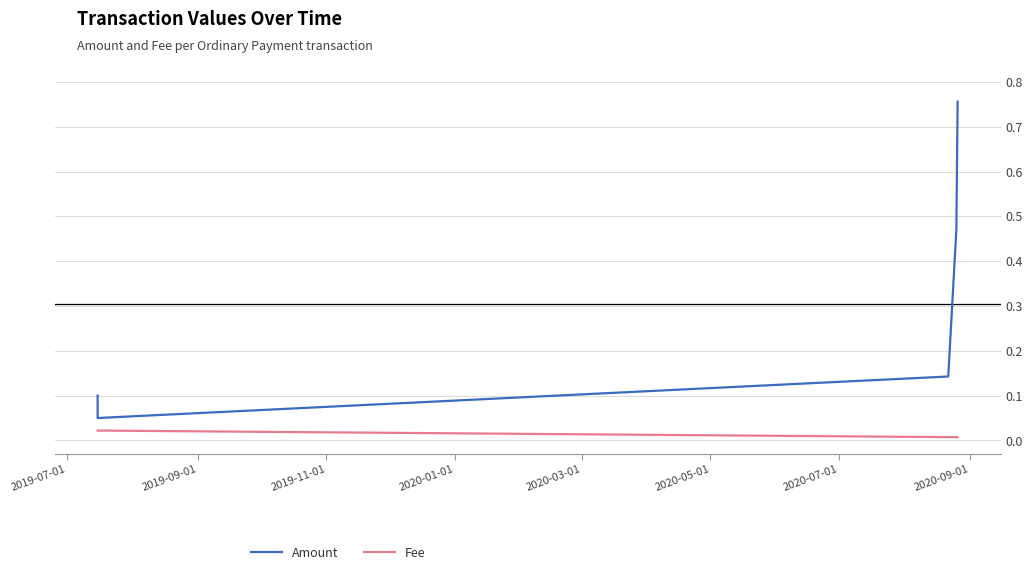

Rank the series by their maximum value, from lowest to highest.

Fee, Amount